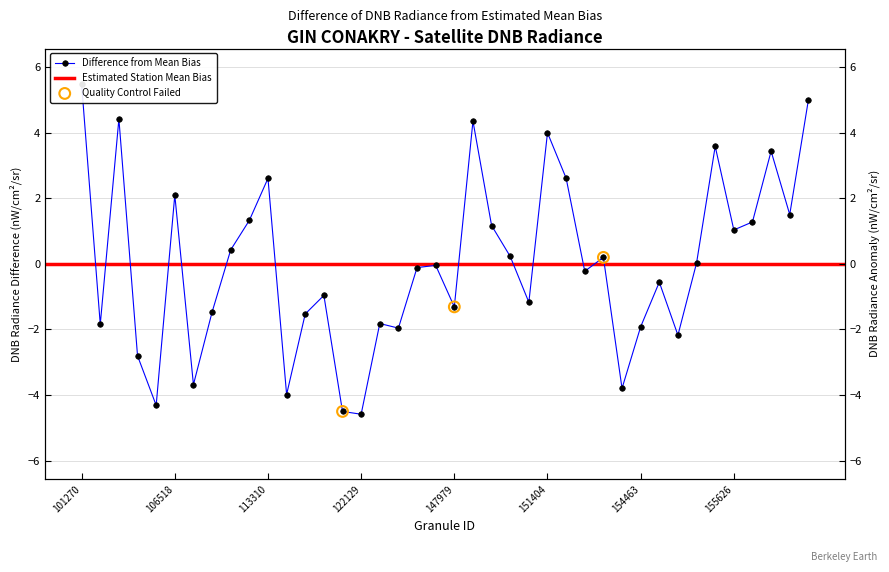

What is the change in value from 139621 to 151957?

+4.6